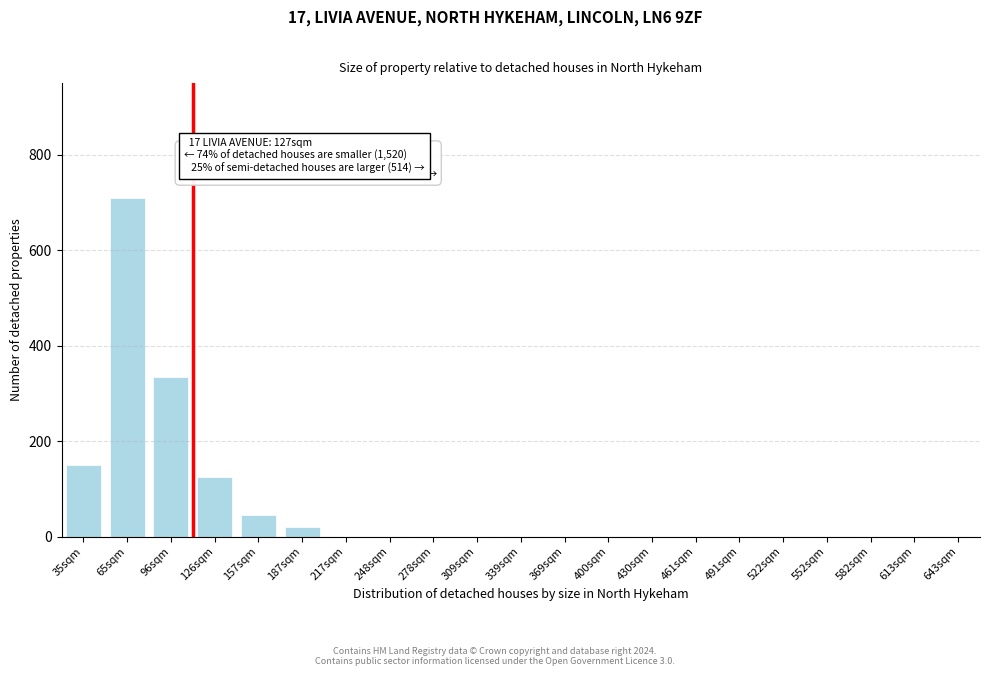

Reading left to right, list all the values displayed in this chart.

35sqm=150	65sqm=710	96sqm=335	126sqm=125	157sqm=45	187sqm=20	217sqm=0	248sqm=0	278sqm=0	309sqm=0	339sqm=0	369sqm=0	400sqm=0	430sqm=0	461sqm=0	491sqm=0	522sqm=0	552sqm=0	582sqm=0	613sqm=0	643sqm=0